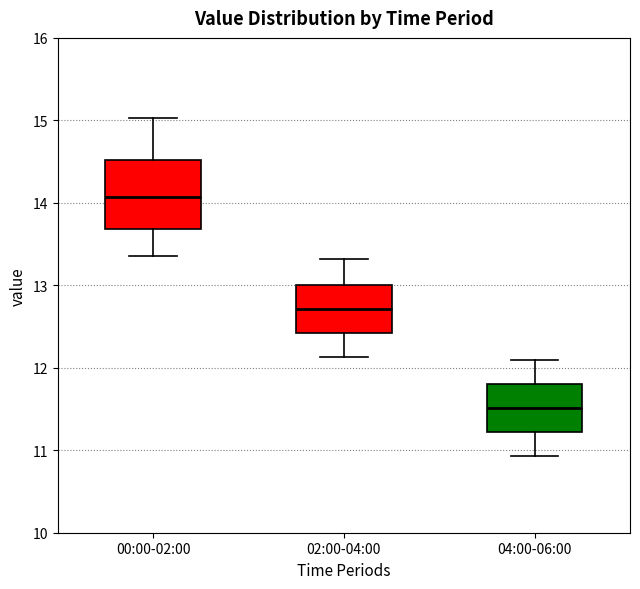

Reading left to right, read every box against the y-axis: the position of its median line, the range the box covers, and the ends of its whiskers. The values are not printed on the chart, so give them approximately, as read against the axis.

00:00-02:00: median 14.1, box 13.7 to 14.5, whiskers 13.4 to 15.0
02:00-04:00: median 12.7, box 12.4 to 13.0, whiskers 12.1 to 13.3
04:00-06:00: median 11.5, box 11.2 to 11.8, whiskers 10.9 to 12.1